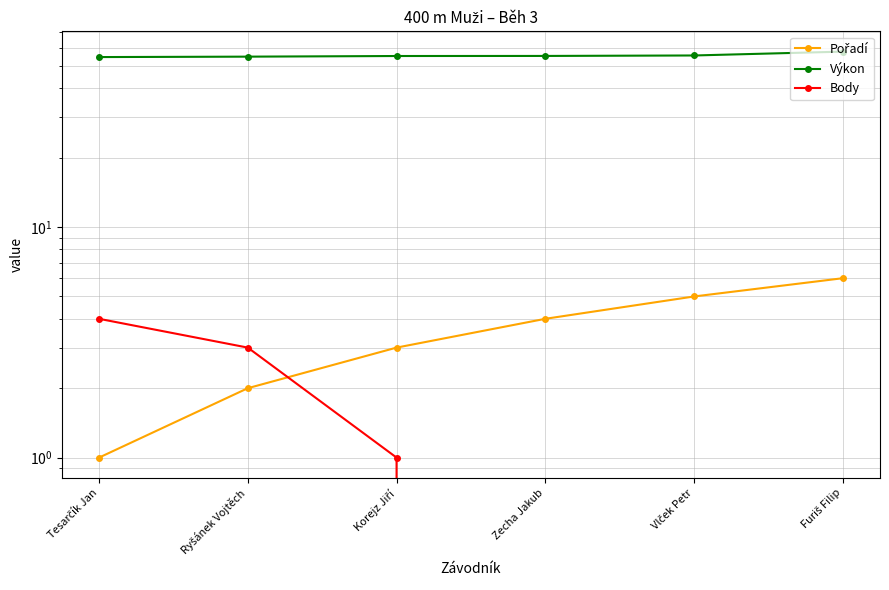

What is the label of the 4th point from the left?

Zecha Jakub